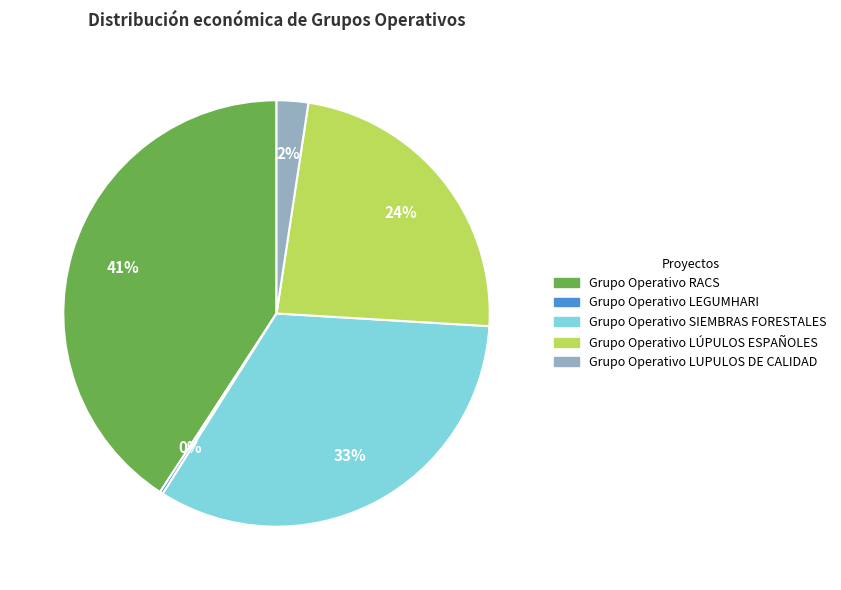

What percentage is the Grupo Operativo SIEMBRAS FORESTALES slice, to the nearest percent?

33%